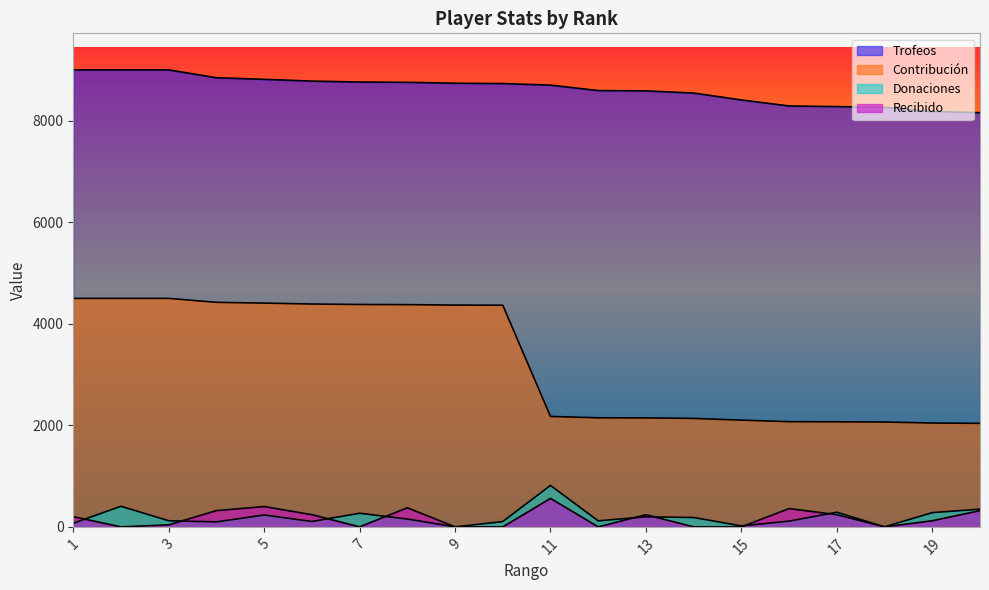

At which label does Recibido reach its peak?

11